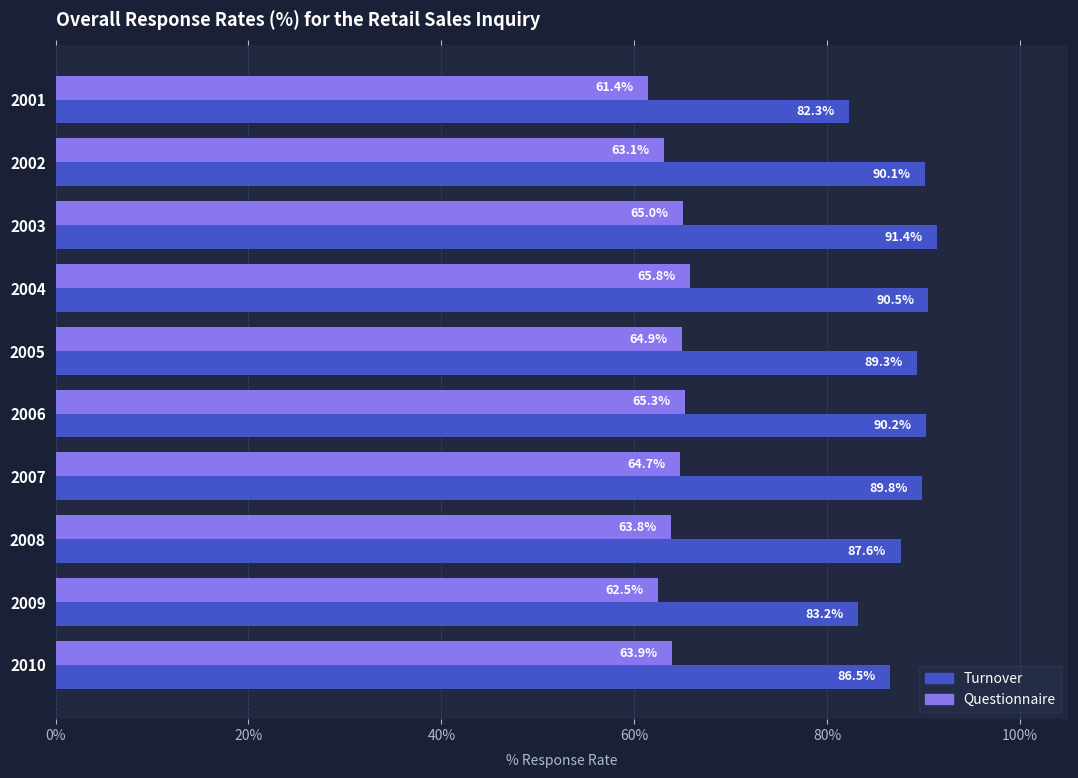

At how many categories does at least one series exceed 71?

10